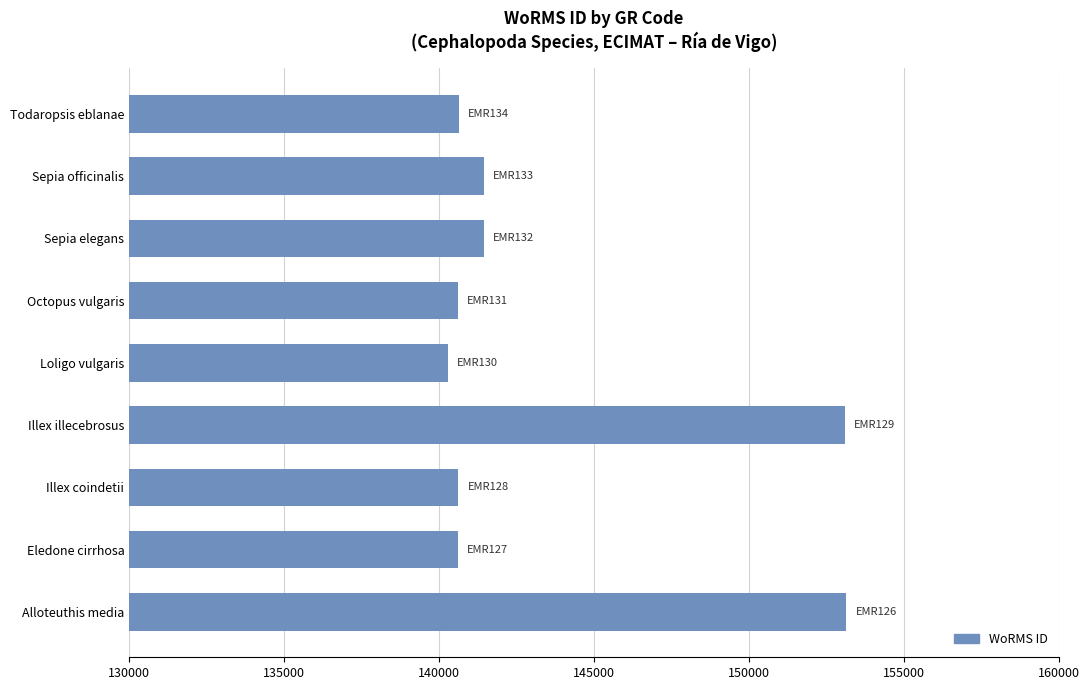

What is the difference between the values at Sepia officinalis and Alloteuthis media?

11690